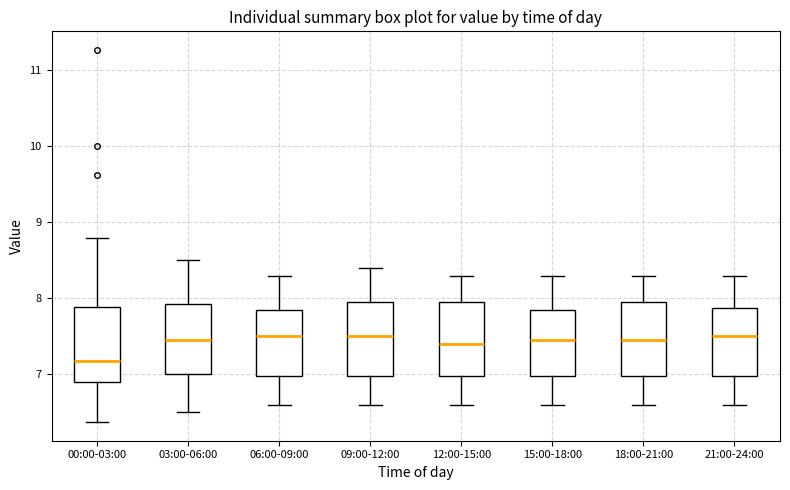

Reading left to right, read every box against the y-axis: the position of its median line, the range the box covers, and the ends of its whiskers. The values are not printed on the chart, so give them approximately, as read against the axis.

00:00-03:00: median 7.2, box 6.9 to 7.9, whiskers 6.4 to 8.8
03:00-06:00: median 7.5, box 7.0 to 7.9, whiskers 6.5 to 8.5
06:00-09:00: median 7.5, box 7.0 to 7.9, whiskers 6.6 to 8.3
09:00-12:00: median 7.5, box 7.0 to 8.0, whiskers 6.6 to 8.4
12:00-15:00: median 7.4, box 7.0 to 8.0, whiskers 6.6 to 8.3
15:00-18:00: median 7.5, box 7.0 to 7.9, whiskers 6.6 to 8.3
18:00-21:00: median 7.5, box 7.0 to 8.0, whiskers 6.6 to 8.3
21:00-24:00: median 7.5, box 7.0 to 7.9, whiskers 6.6 to 8.3